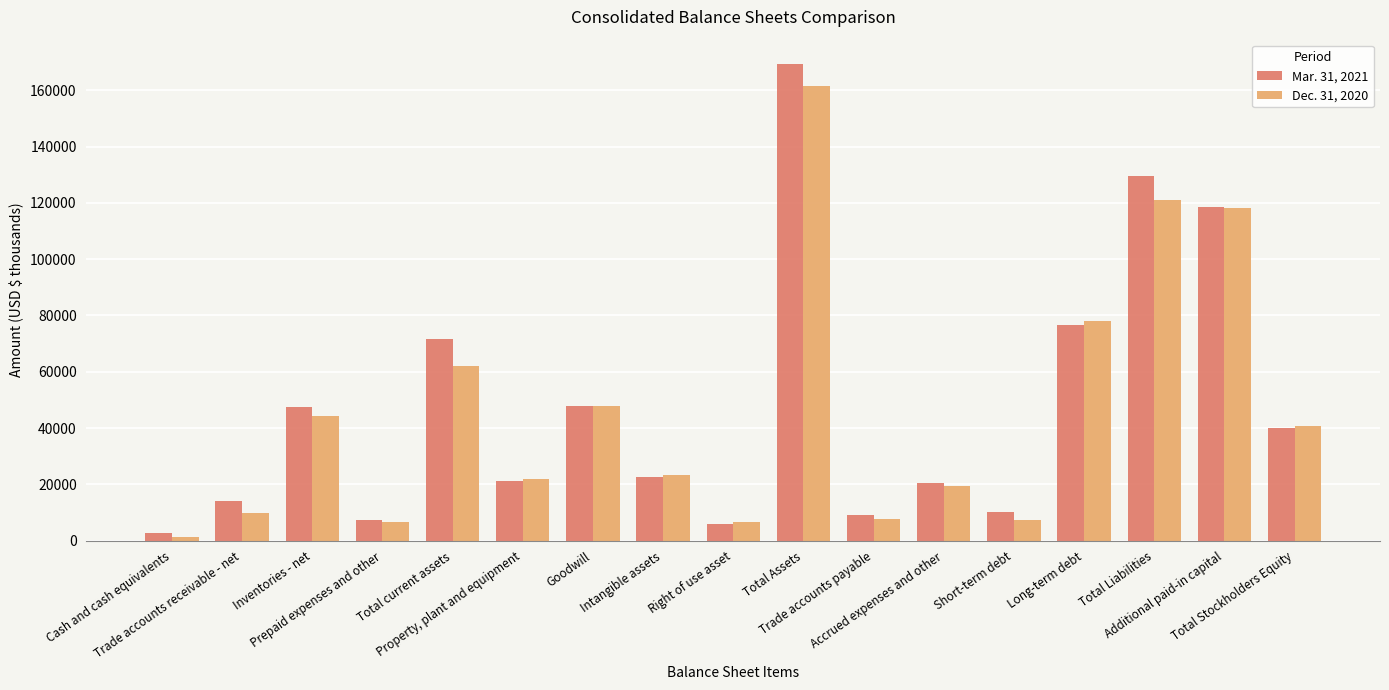

Rank the series by their average value, from lowest to highest.

Dec. 31, 2020, Mar. 31, 2021